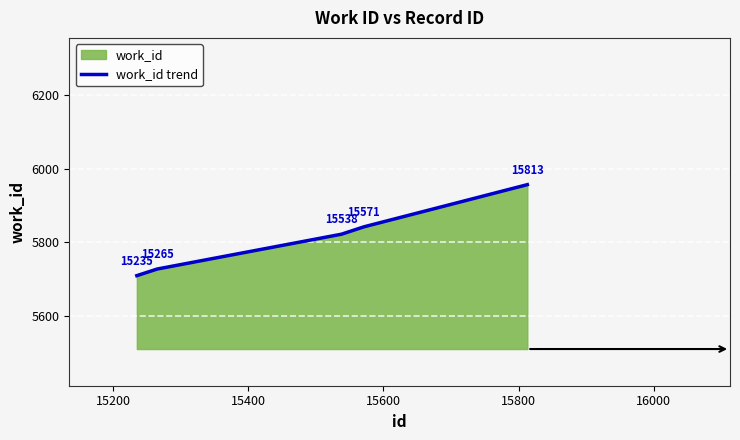

What is the average value?

5811